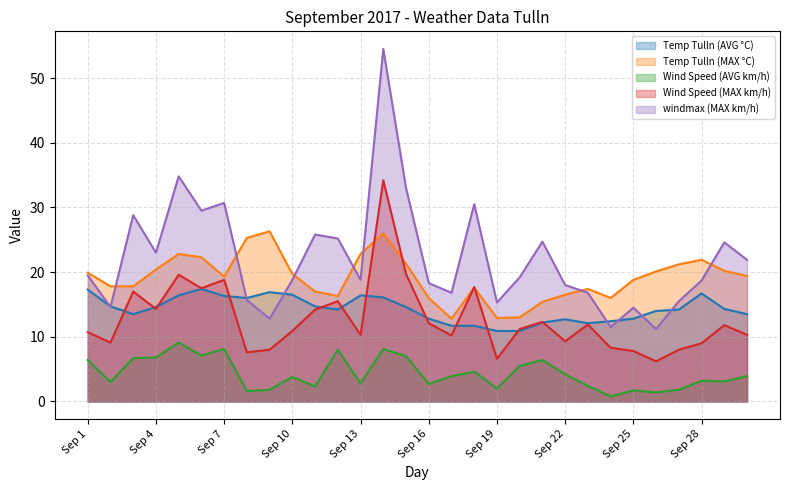

True or false: Wind Speed (AVG km/h) has a value of 0.8 at Sep 24.

True